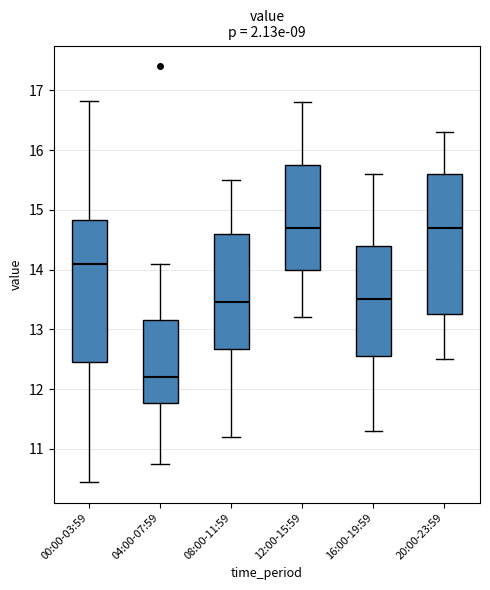

Reading left to right, transcribe this box plot: for each box, give where its median line is, the range the box spans, and where its two whiskers end, as read against the y-axis. The values are not printed on the chart, so give them approximately, as read against the axis.

00:00-03:59: median 14.1, box 12.5 to 14.8, whiskers 10.5 to 16.8
04:00-07:59: median 12.2, box 11.8 to 13.2, whiskers 10.8 to 14.1
08:00-11:59: median 13.5, box 12.7 to 14.6, whiskers 11.2 to 15.5
12:00-15:59: median 14.7, box 14.0 to 15.8, whiskers 13.2 to 16.8
16:00-19:59: median 13.5, box 12.6 to 14.4, whiskers 11.3 to 15.6
20:00-23:59: median 14.7, box 13.3 to 15.6, whiskers 12.5 to 16.3